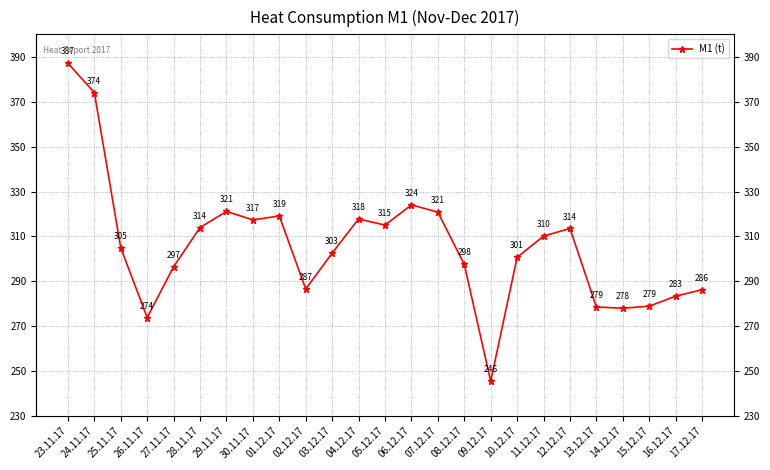

What is the ratio of the value at 01.12.17 to the value at 06.12.17?

1.0